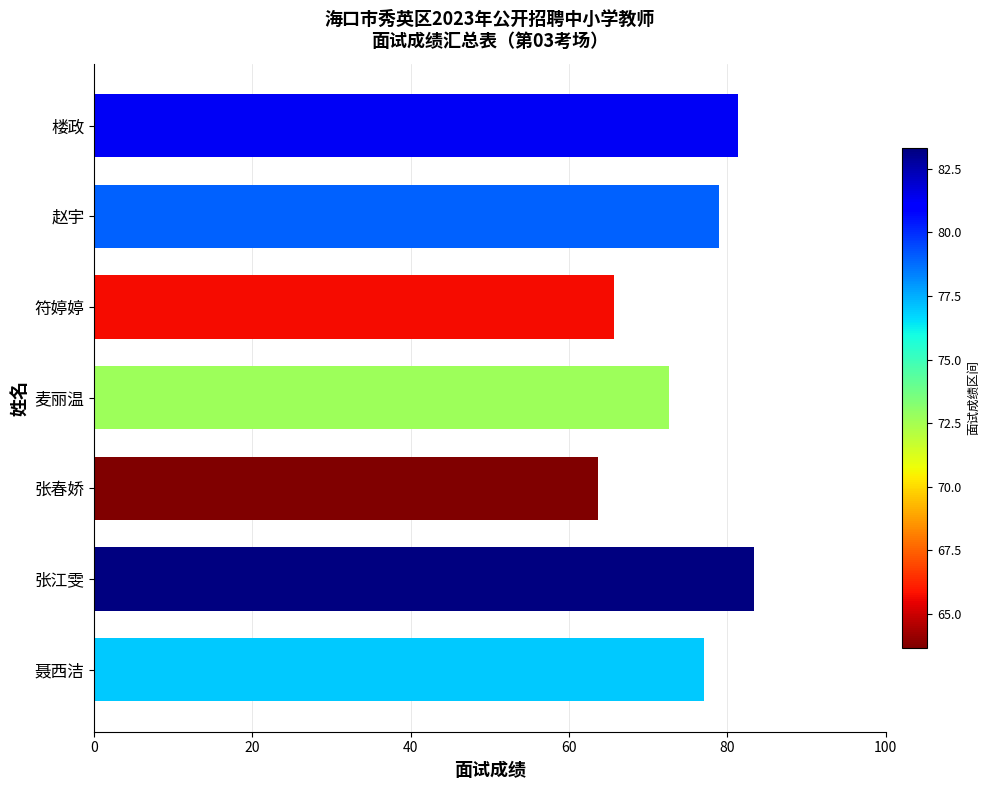

How many bars are there in total?

7